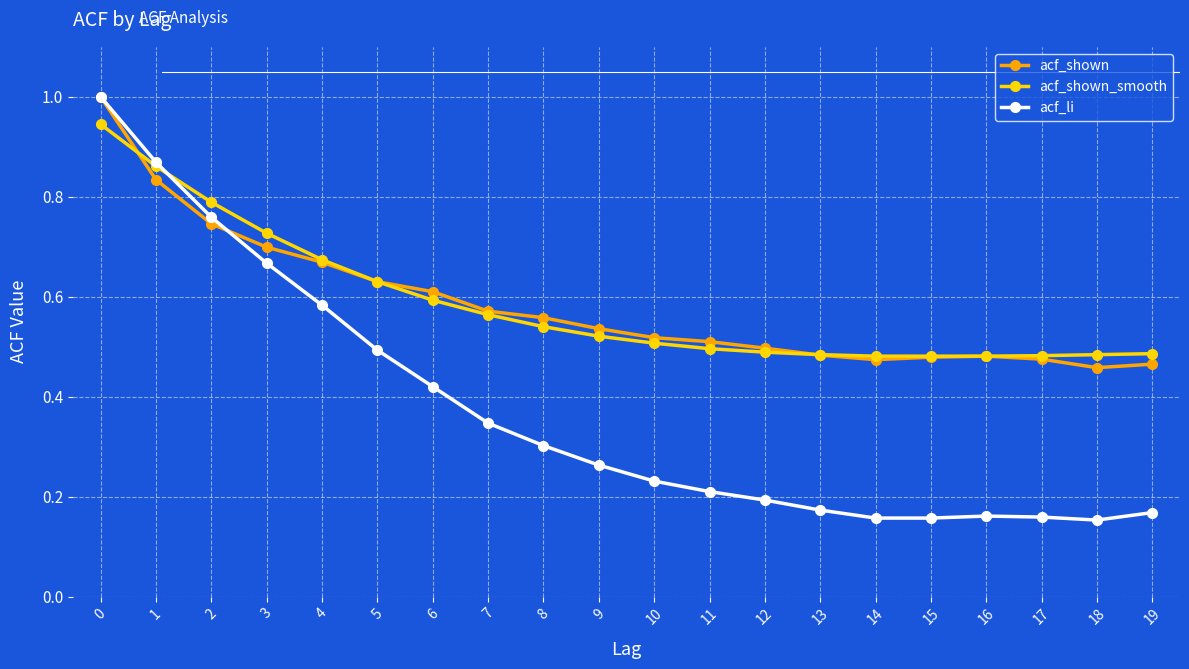

Is it true that acf_shown_smooth equals 0.5 at 16?

True